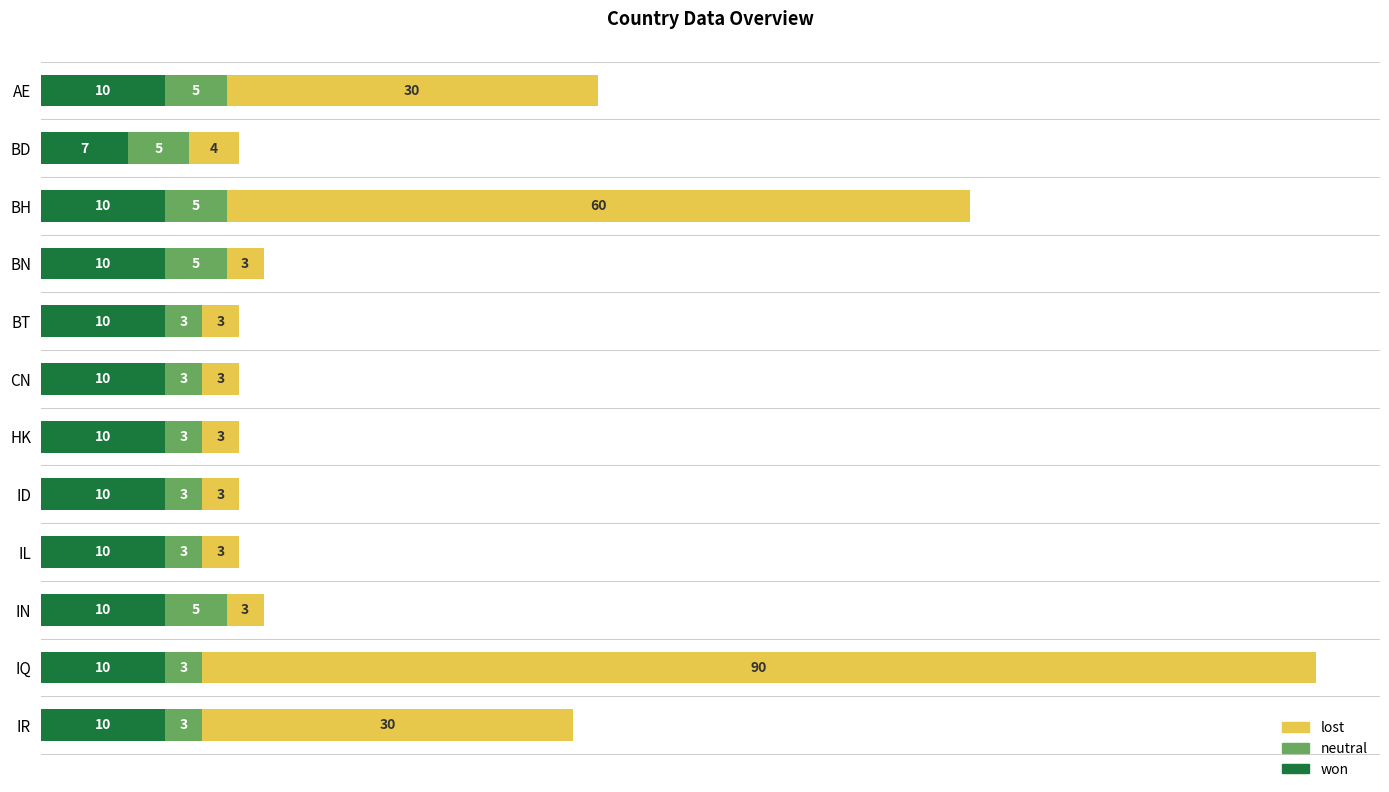

What is the total value across all series at IR?

43